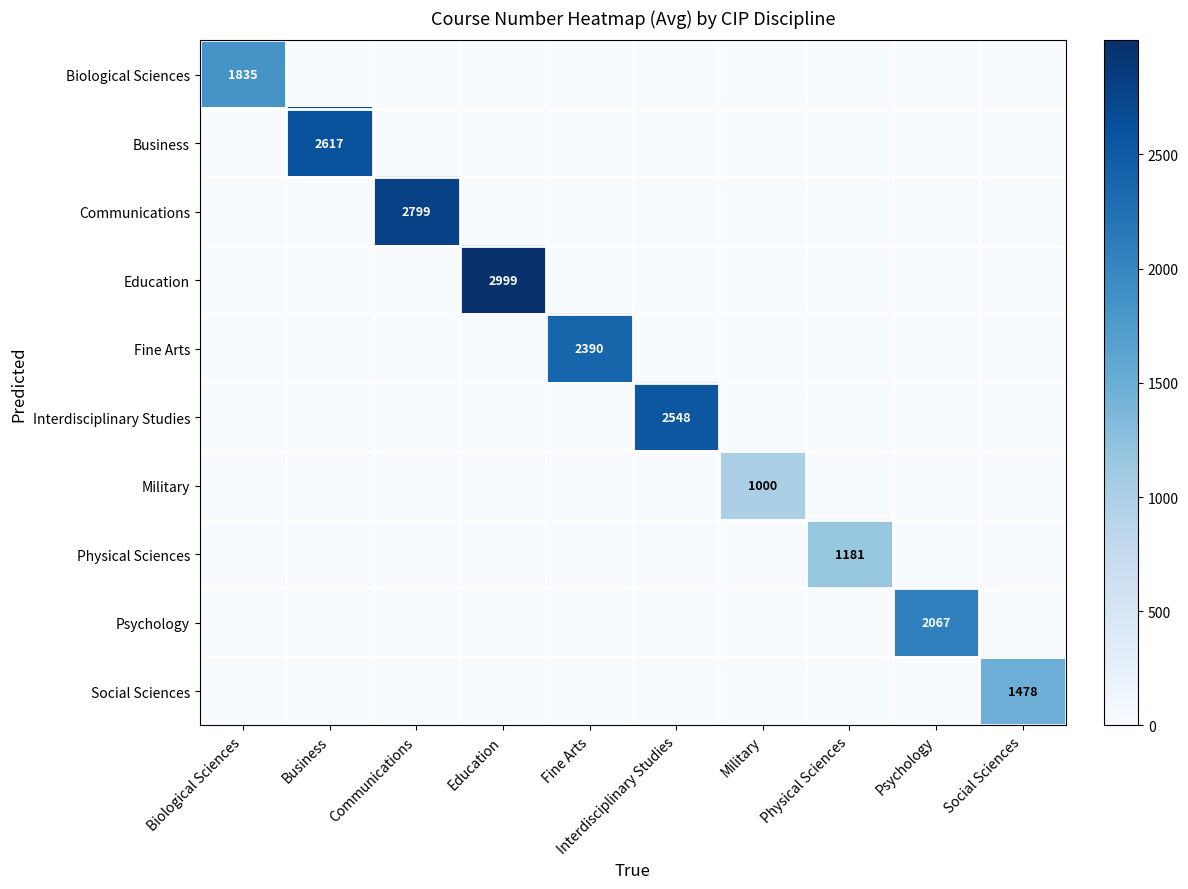

Rank the series at Education from lowest to highest value.

Biological Sciences, Business, Communications, Fine Arts, Interdisciplinary Studies, Military, Physical Sciences, Psychology, Social Sciences, Education